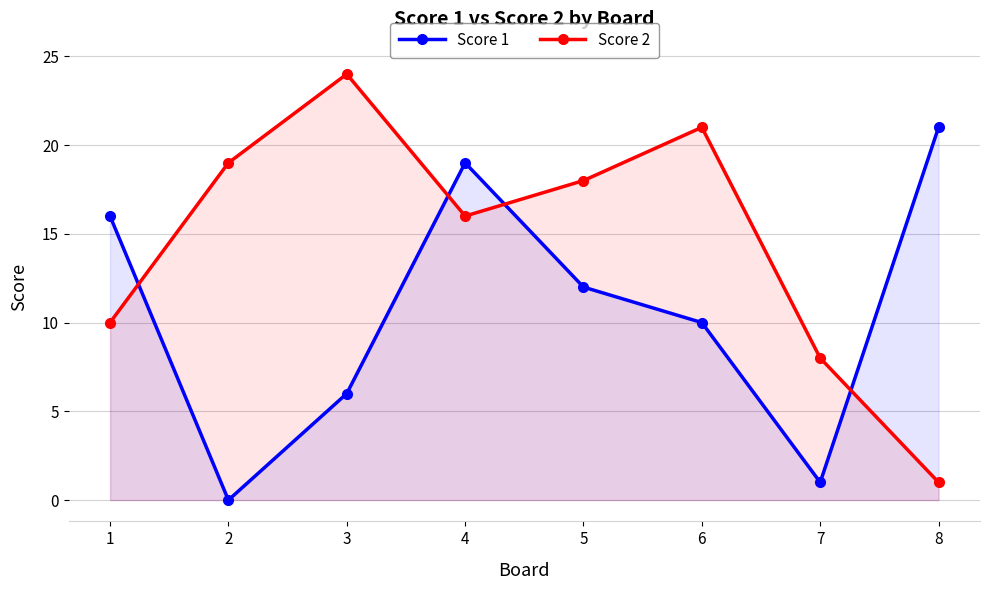

At how many categories does at least one series exceed 2?

8